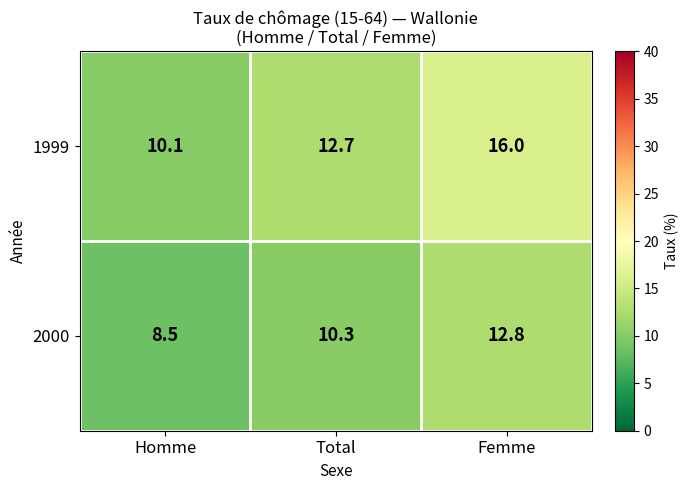

The value of 1999 at Femme is 11.0. True or false?

False